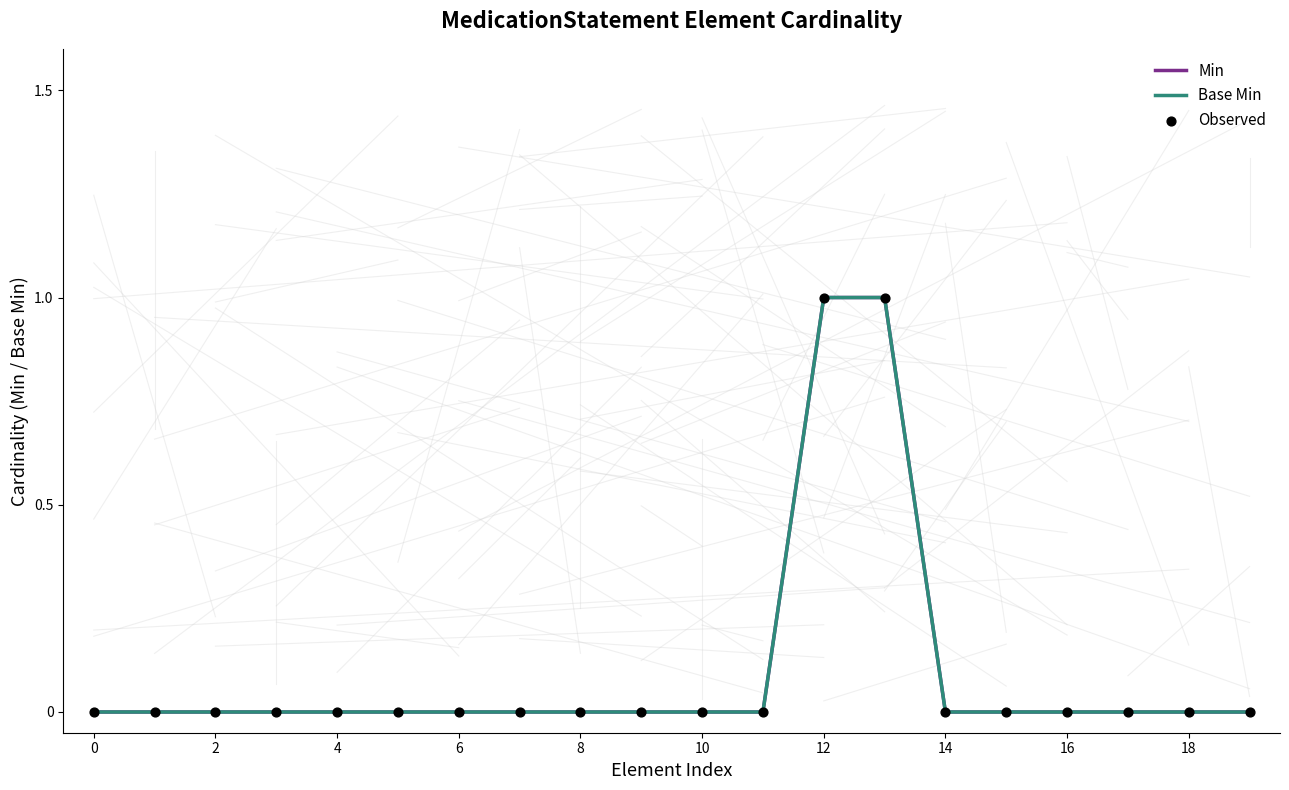

Does the chart have visible grid lines?

No